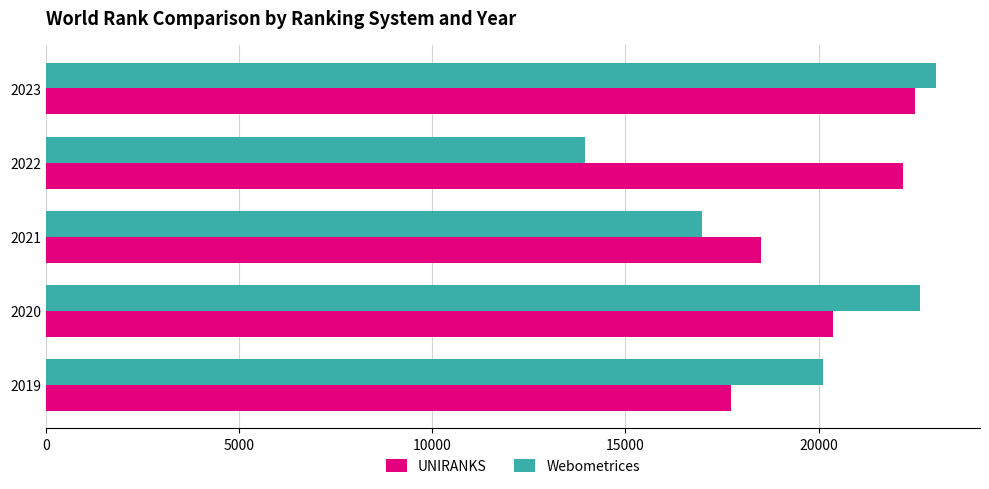

What is the total value across all series at 2019?

37860